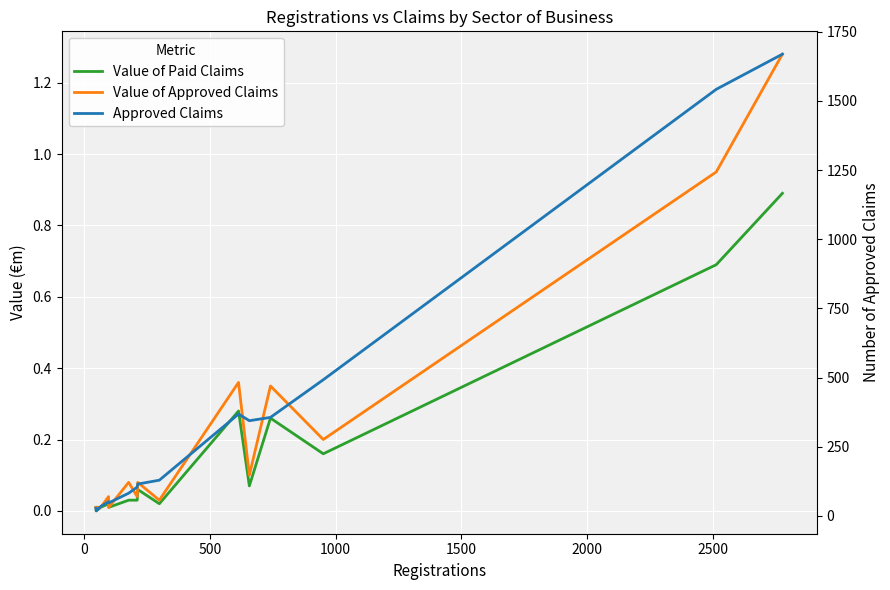

Which series has the largest total across all categories?

Approved Claims